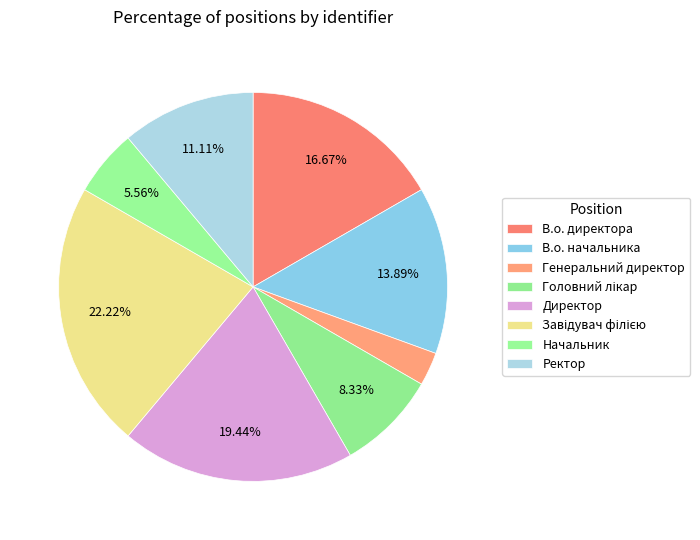

Is there any slice that represents more than half of the pie?

No